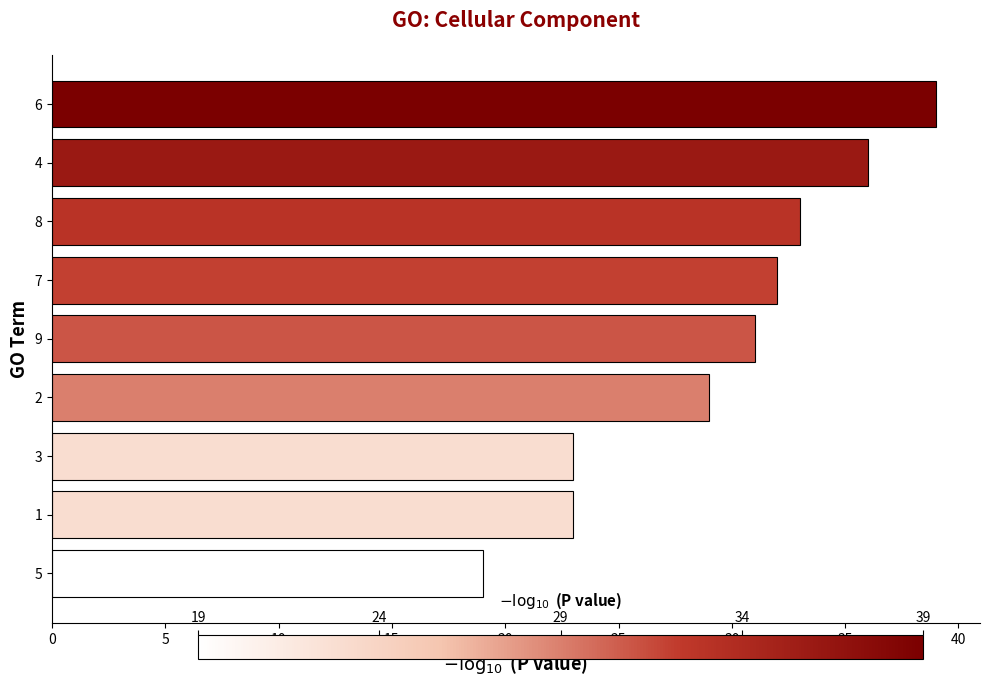

How many data points are less than 31?

4